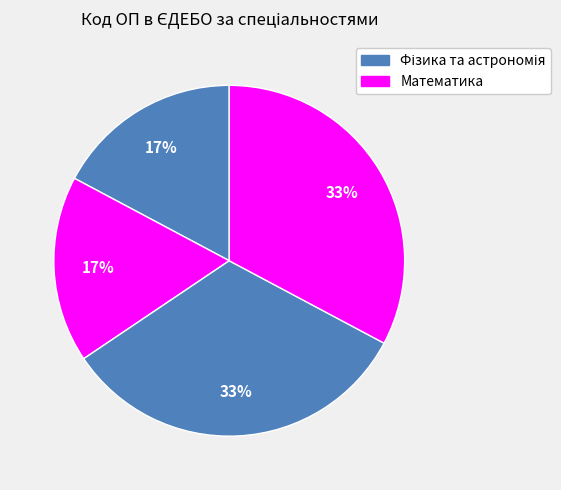

How many segments does this pie chart have?

4